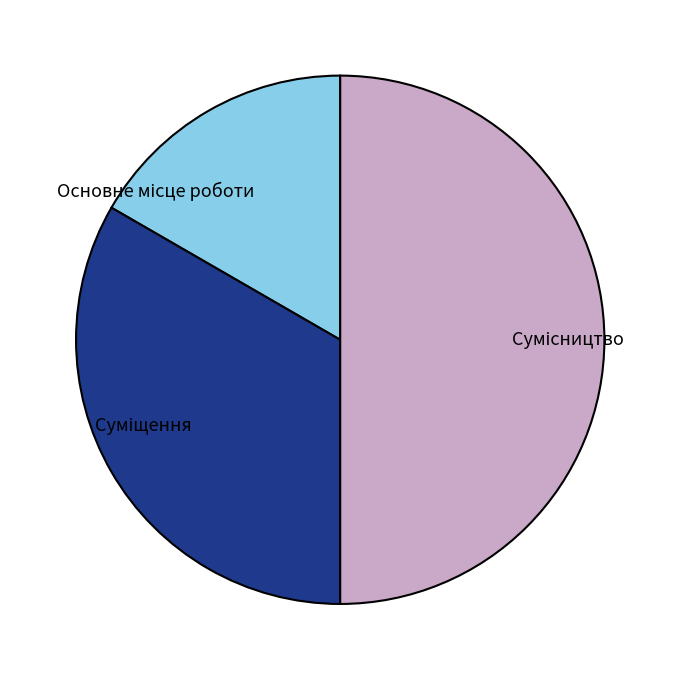

What portion of the pie excludes Сумісництво?

50.0%